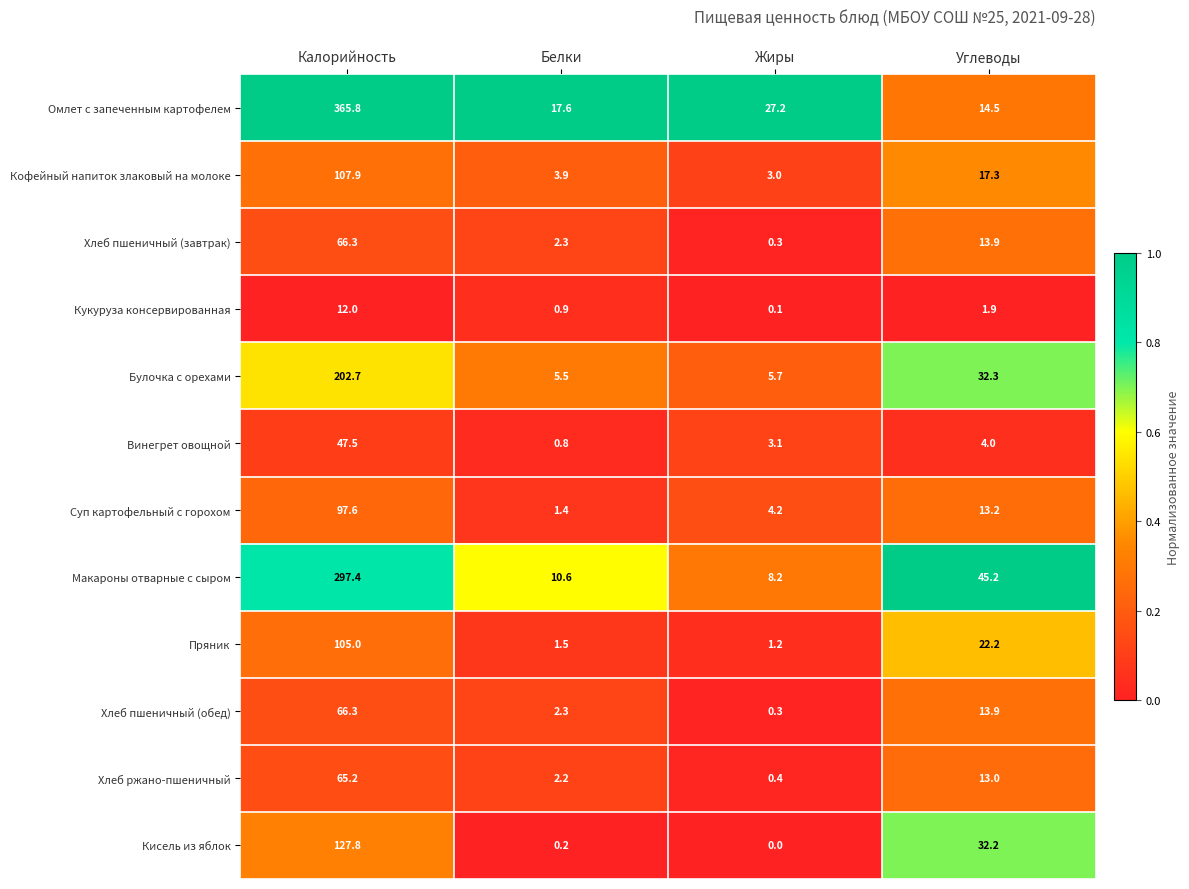

Which series changed the most between Белки and Жиры?

Омлет с запеченным картофелем